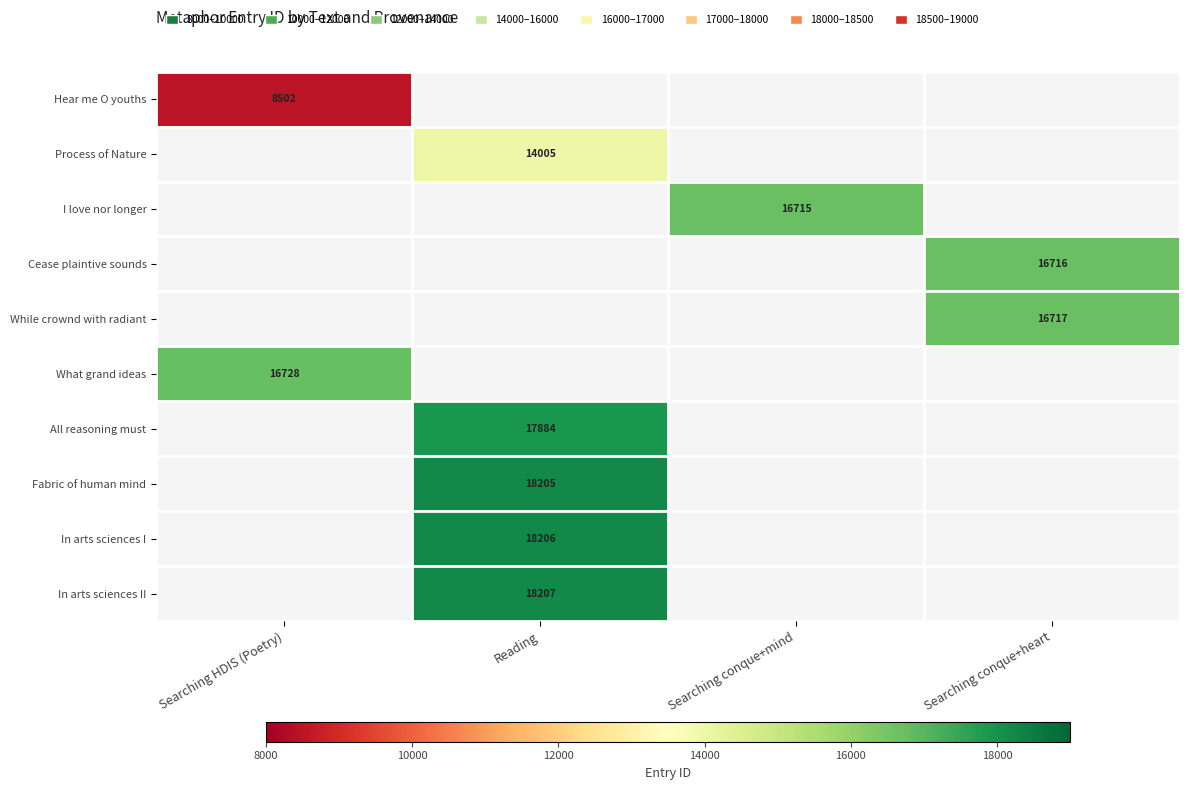

Is the value of Fabric of human mind at Reading greater than the value of What grand ideas at Searching HDIS (Poetry)?

Yes